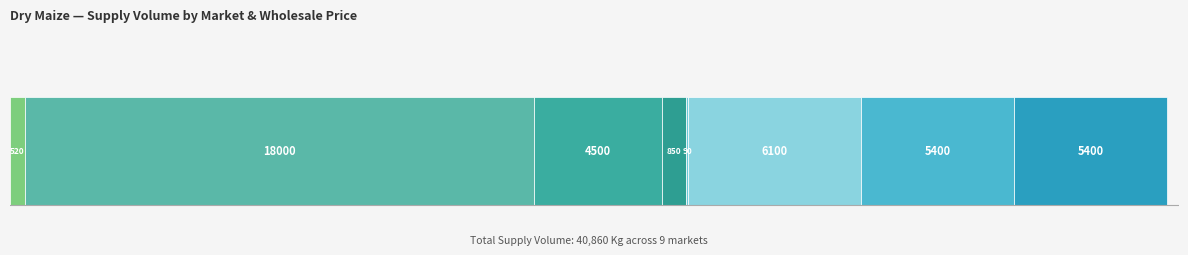

How many positive values are there?

8